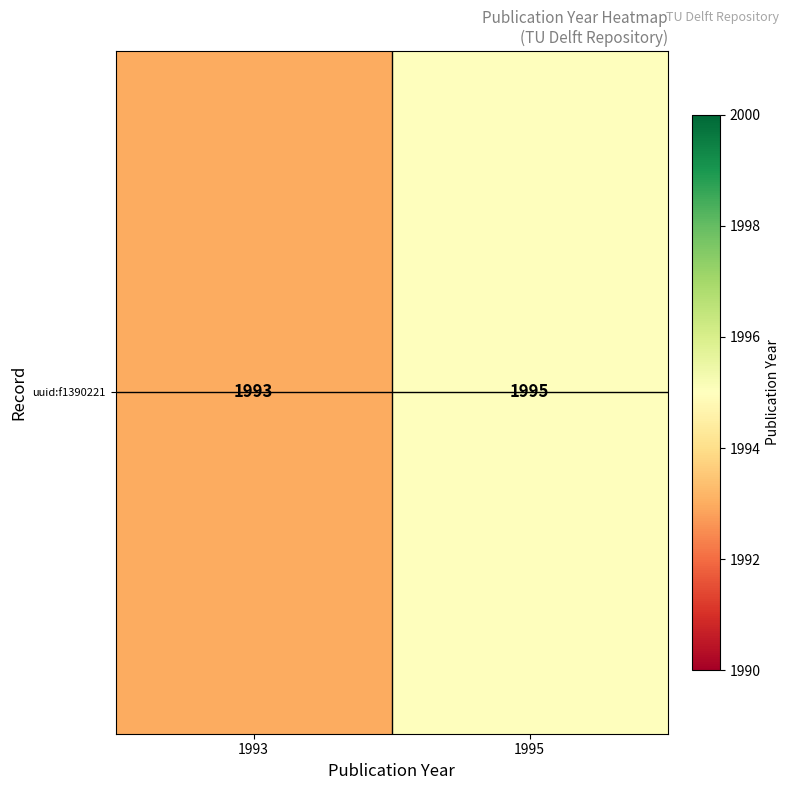

Which label corresponds to the largest value in the chart?

1995